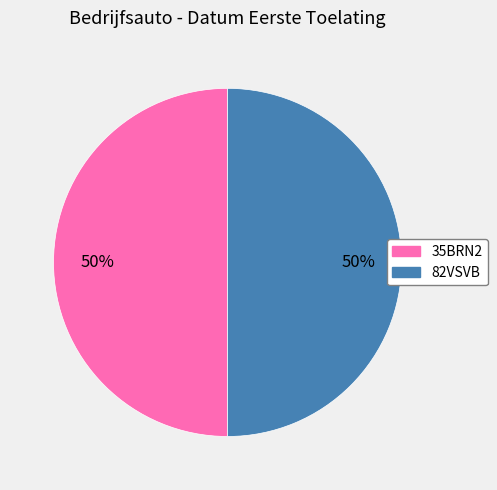

Approximately how many times larger is the value at 82VSVB compared to 35BRN2?

1.0